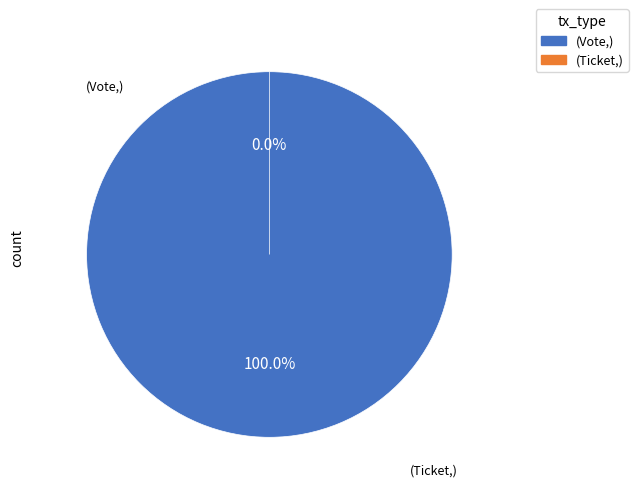

How many slices are in this pie chart?

2